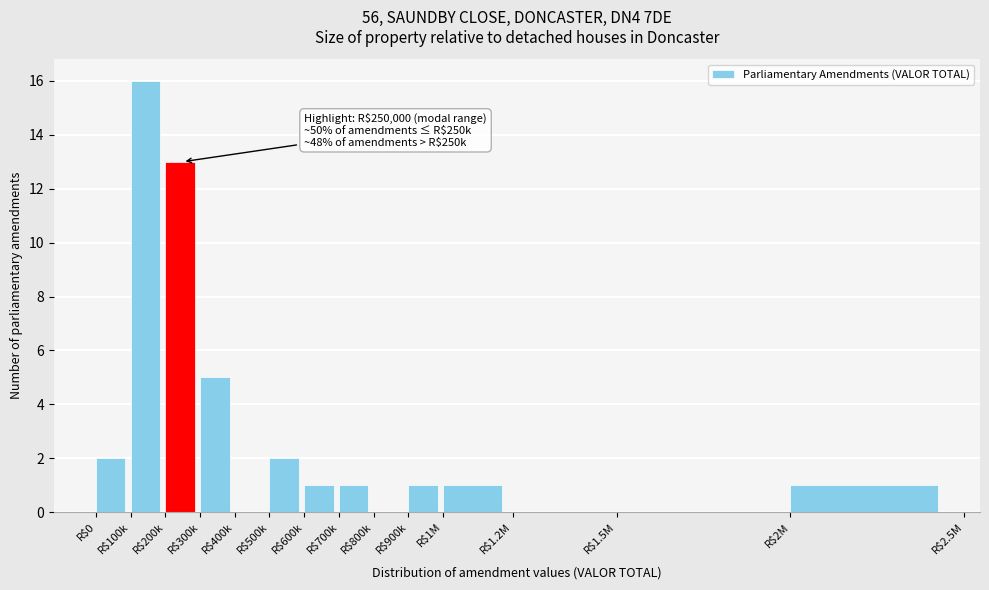

What is the maximum value shown in the chart?

16